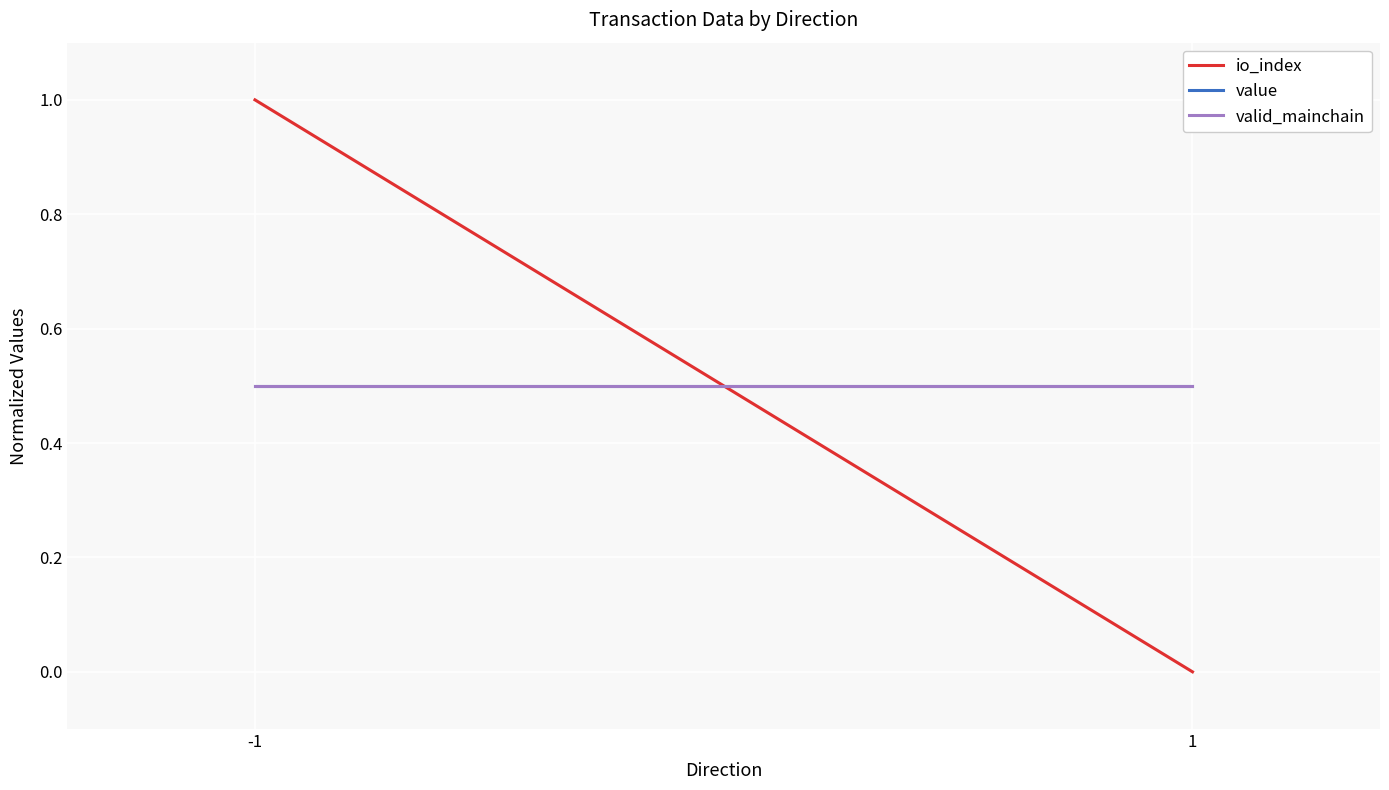

What is the sum of the io_index values at -1 and 1?

1.0